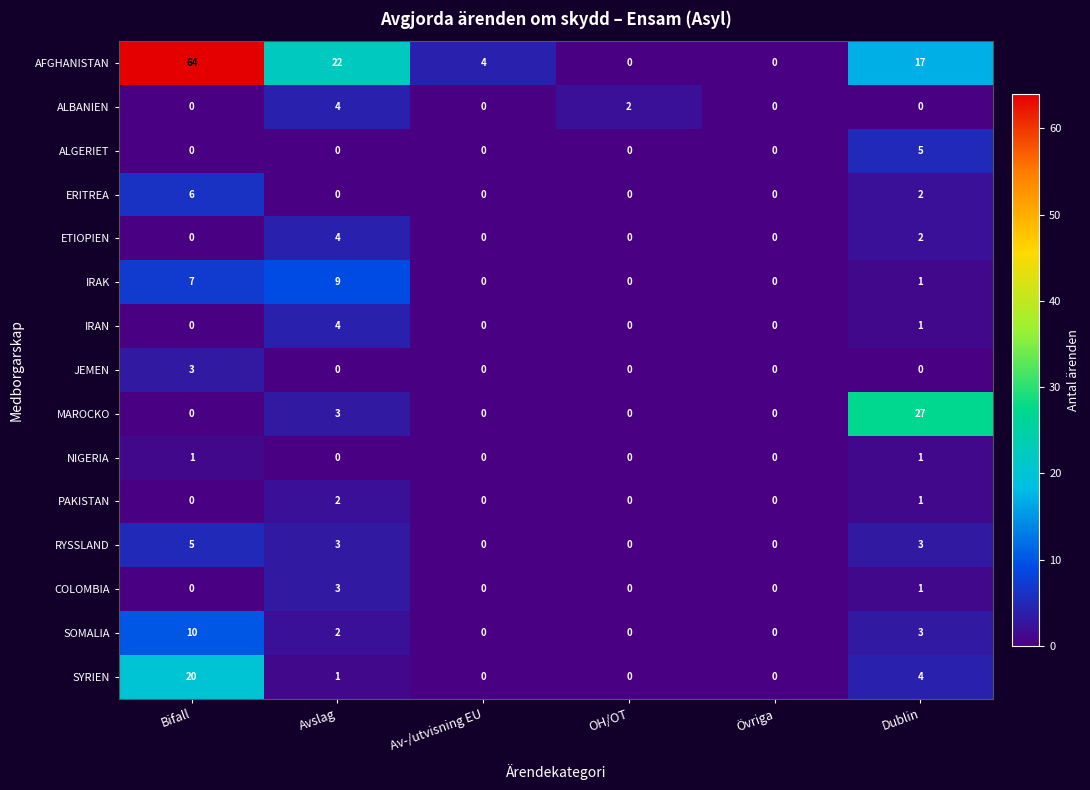

True or false: ETIOPIEN has a value of 4 at Avslag.

True